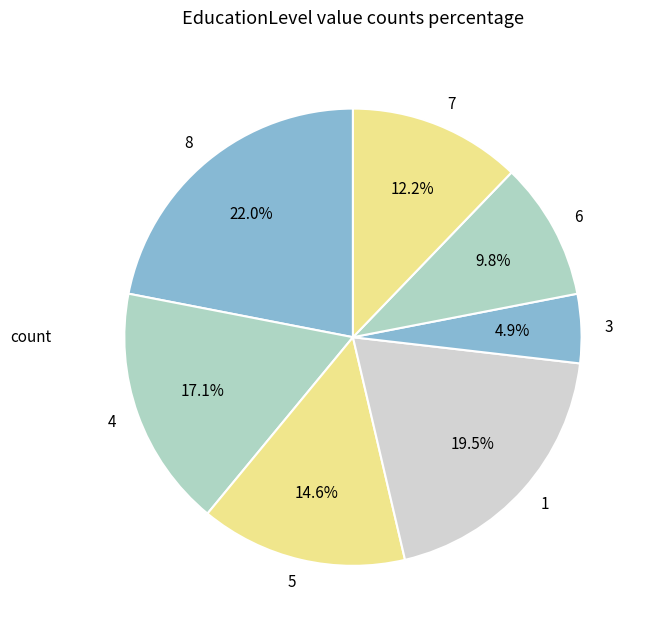

What is the ratio of the value at 4 to the value at 5?

1.2